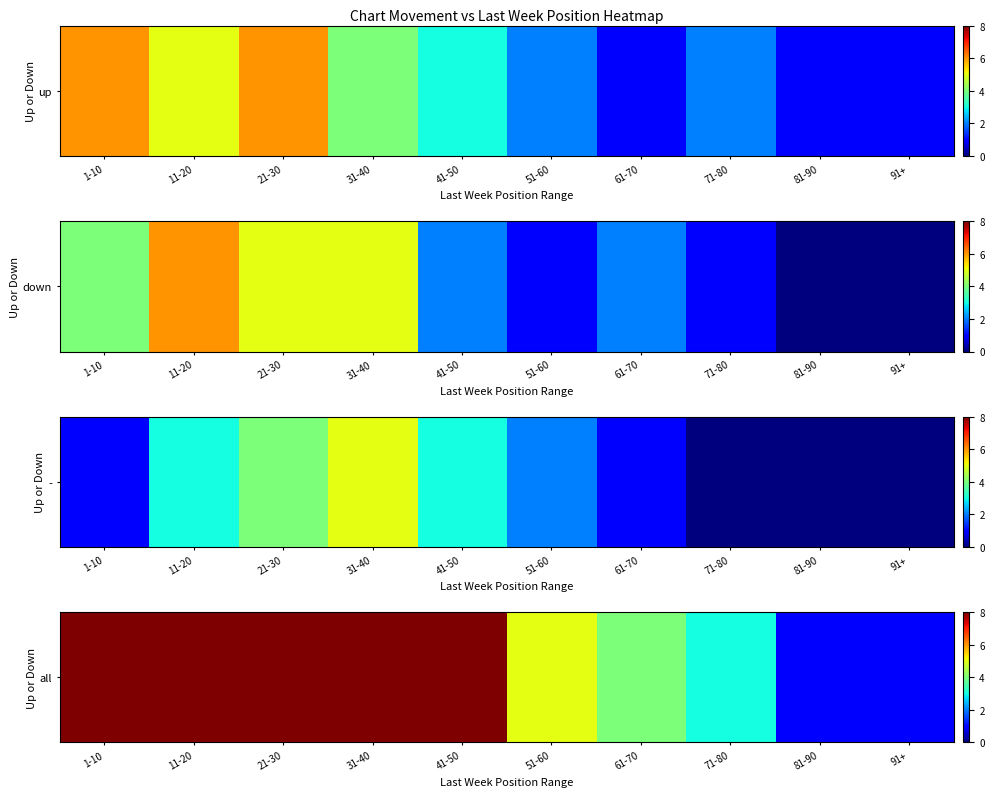

At which label does the data first exceed 8?

1-10